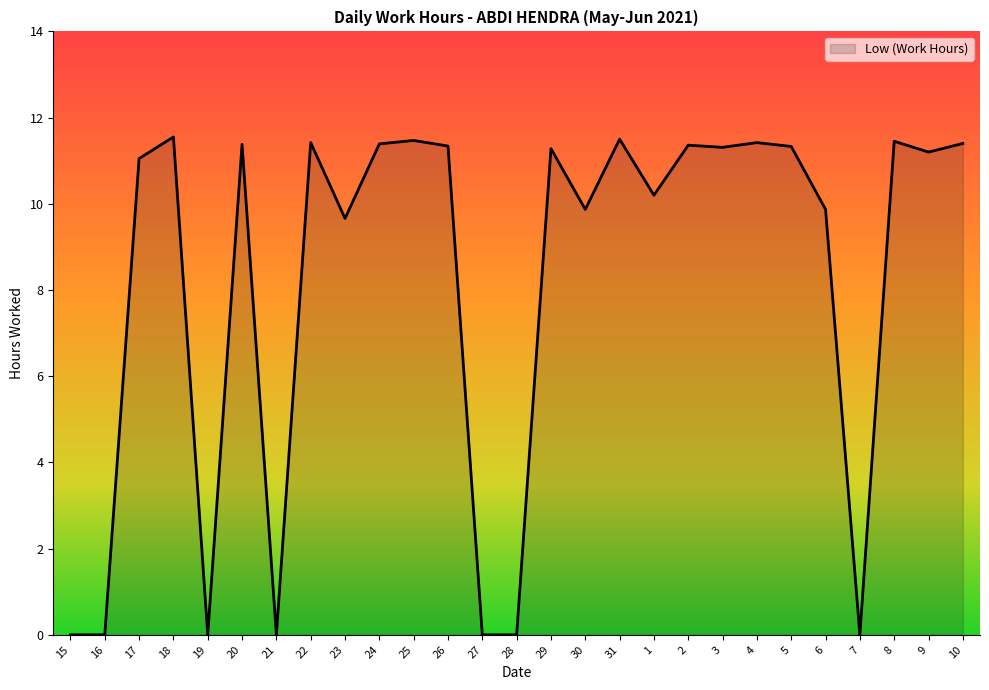

The chart shows a value of 18.3 at 31. True or false?

False